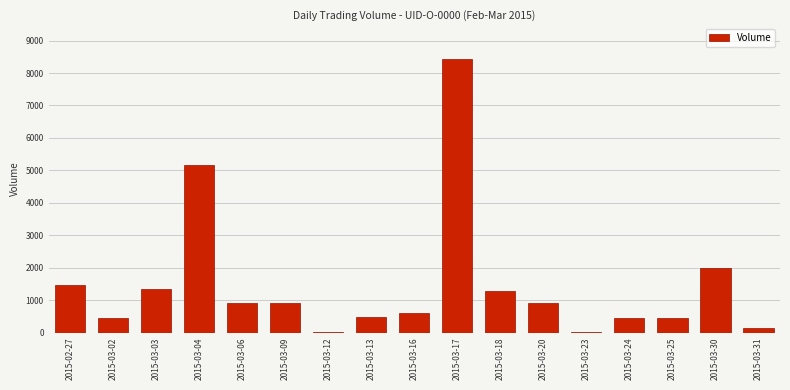

What is the ratio of the value at 2015-03-06 to the value at 2015-03-20?

1.0